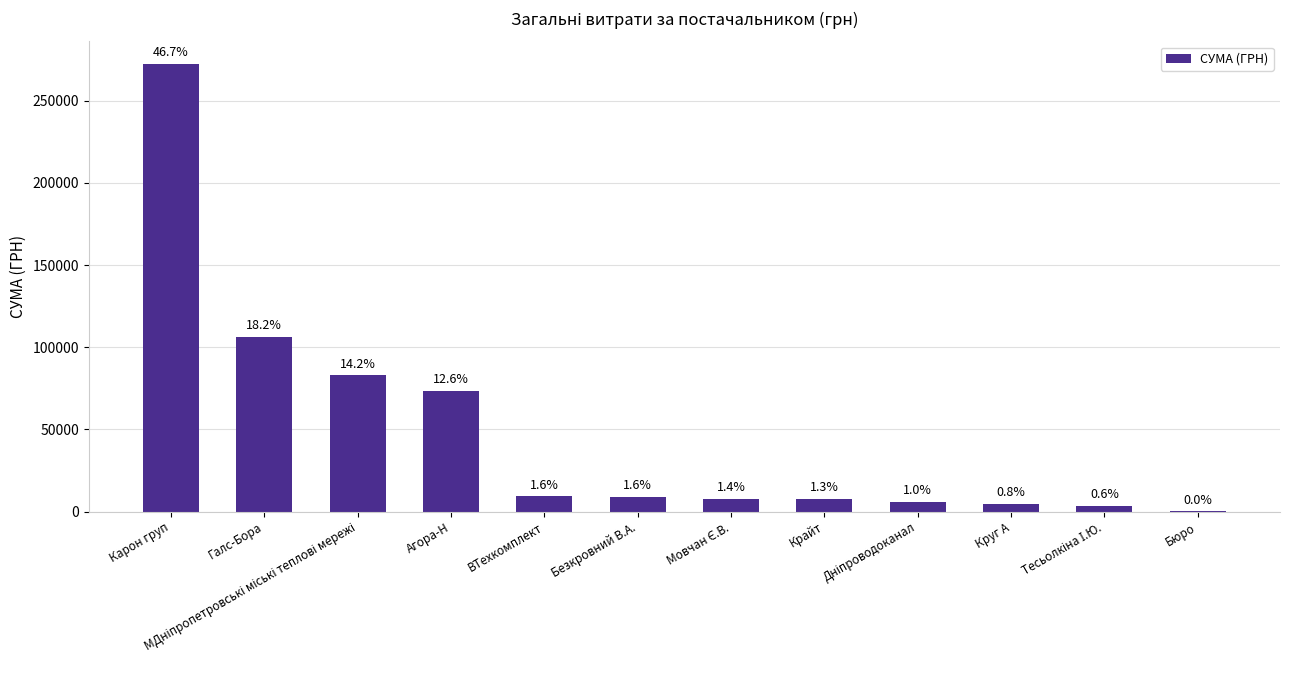

Are the bars horizontal?

No